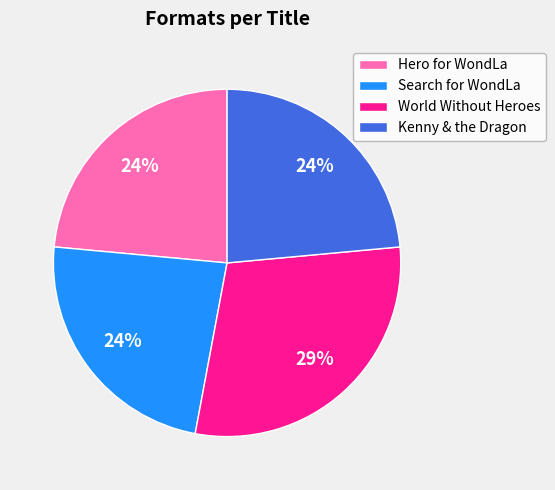

How many slices are in this pie chart?

4